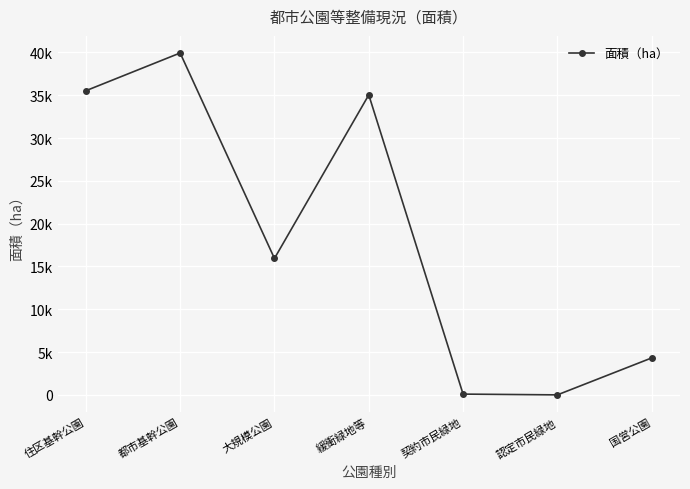

What is the average value?

18695.8